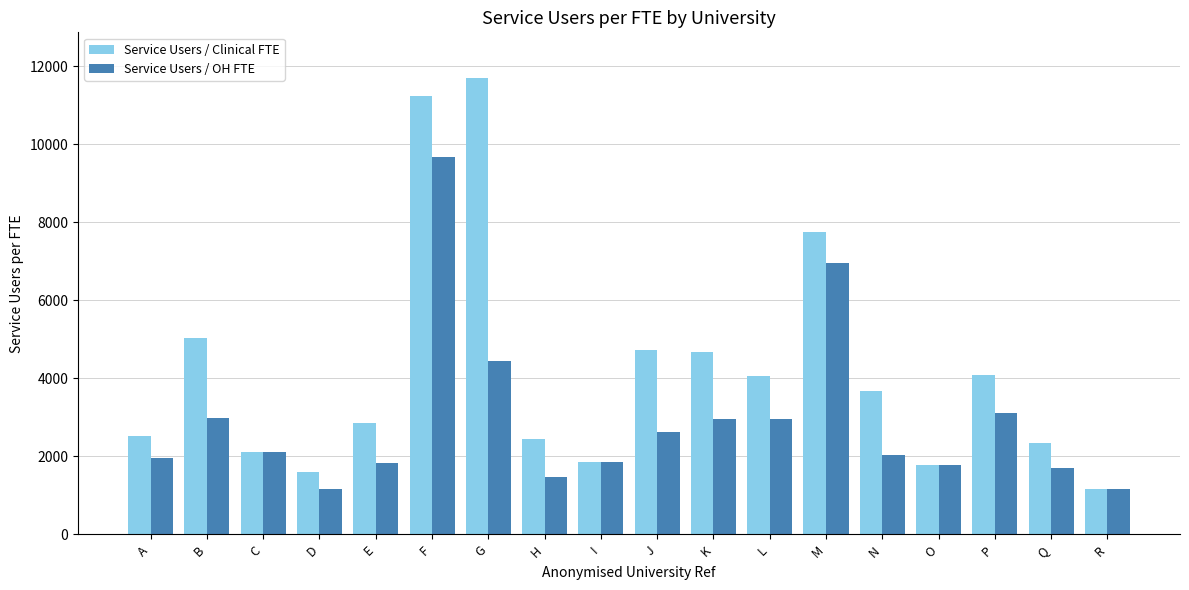

Where does the Service Users / OH FTE series first go above 2115?

B